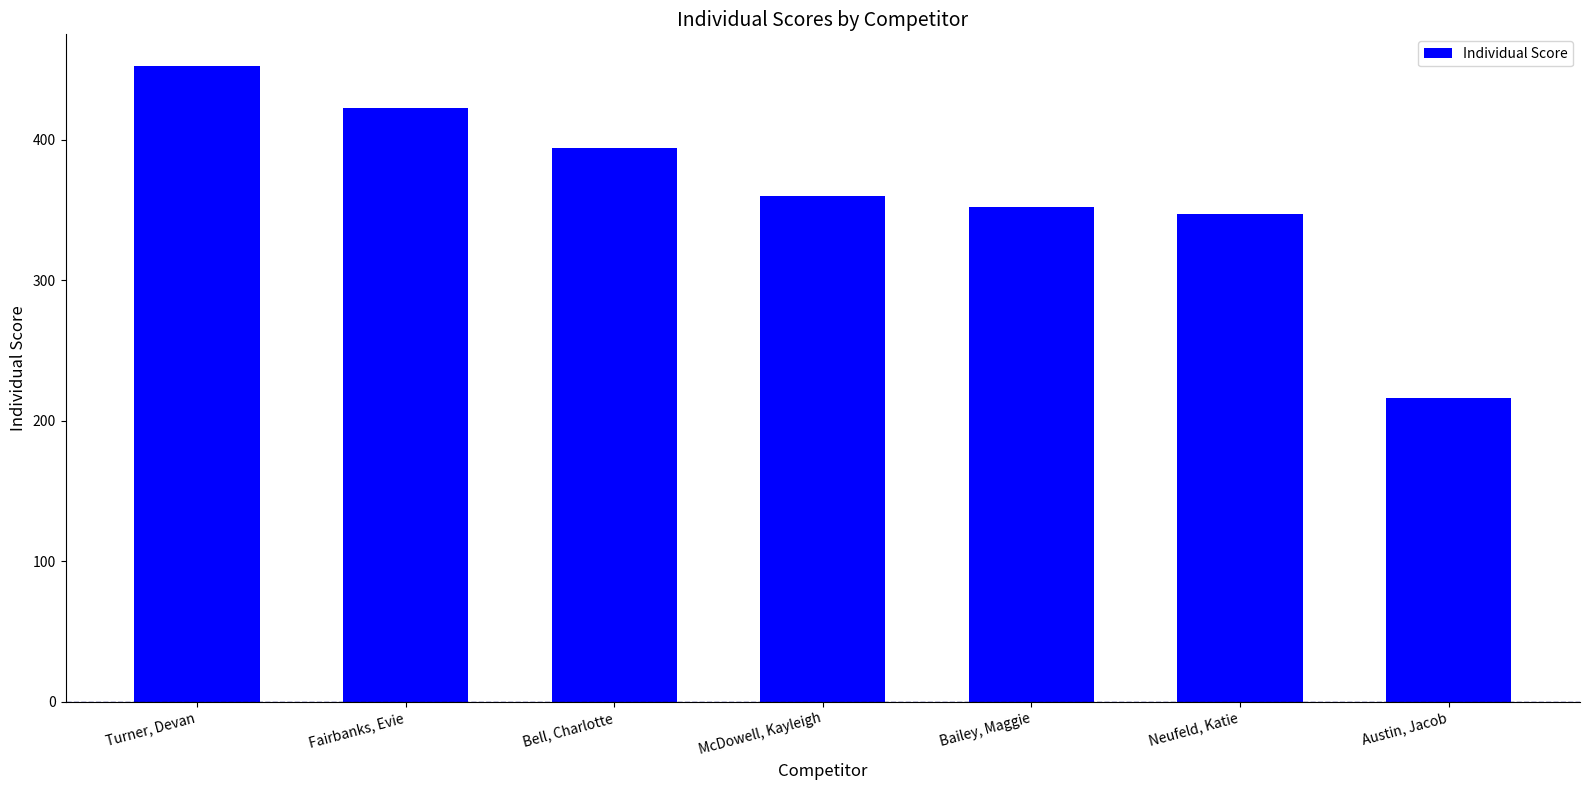

Between Neufeld, Katie and McDowell, Kayleigh, which is larger?

McDowell, Kayleigh